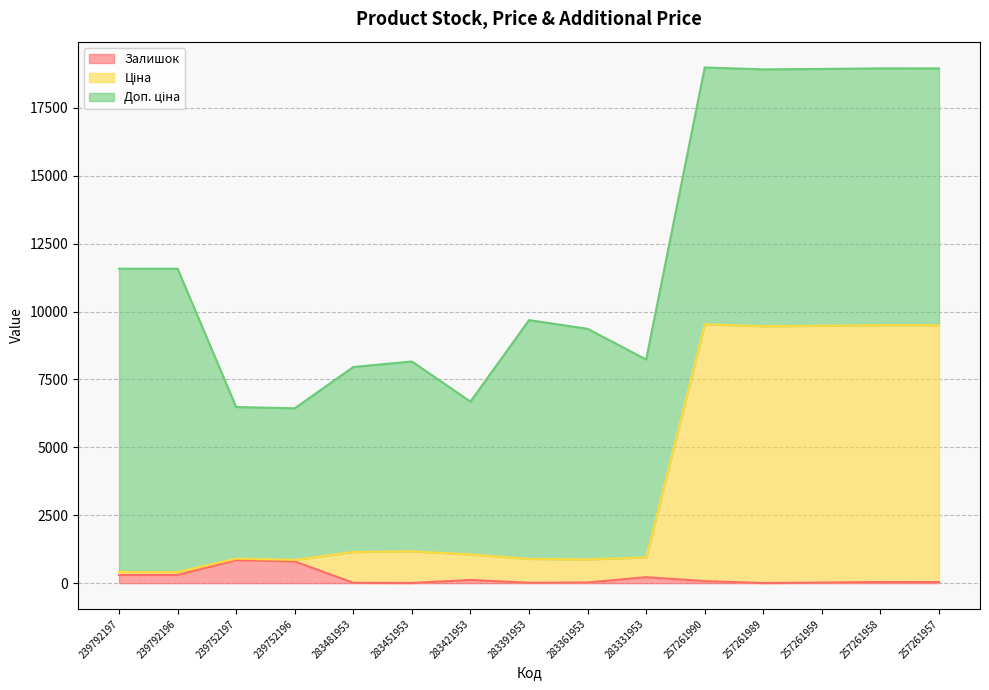

True or false: Ціна has a value of 693.6 at 283451953.

False